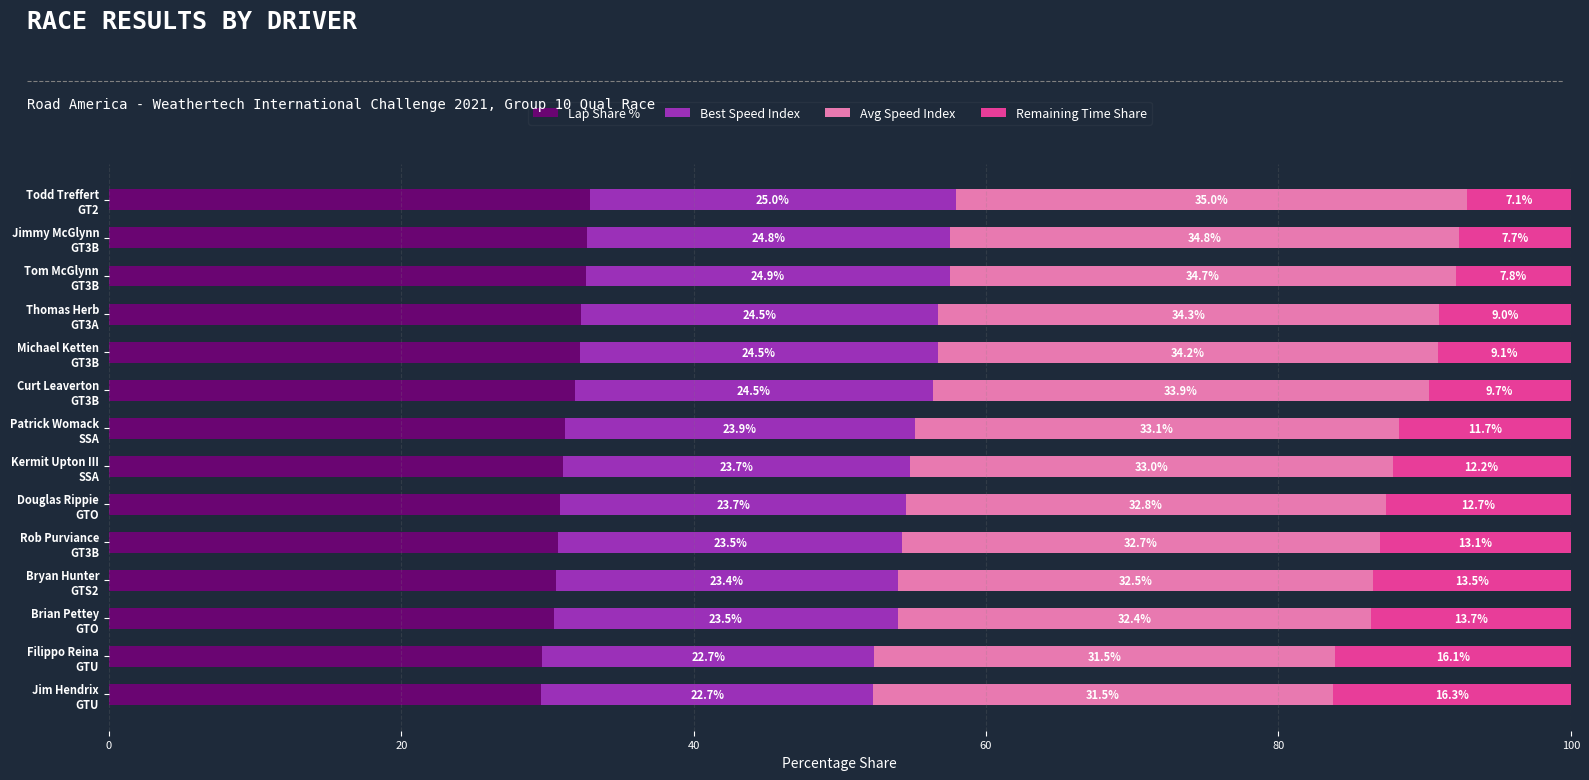

What is the maximum value for Lap Share %?

32.9